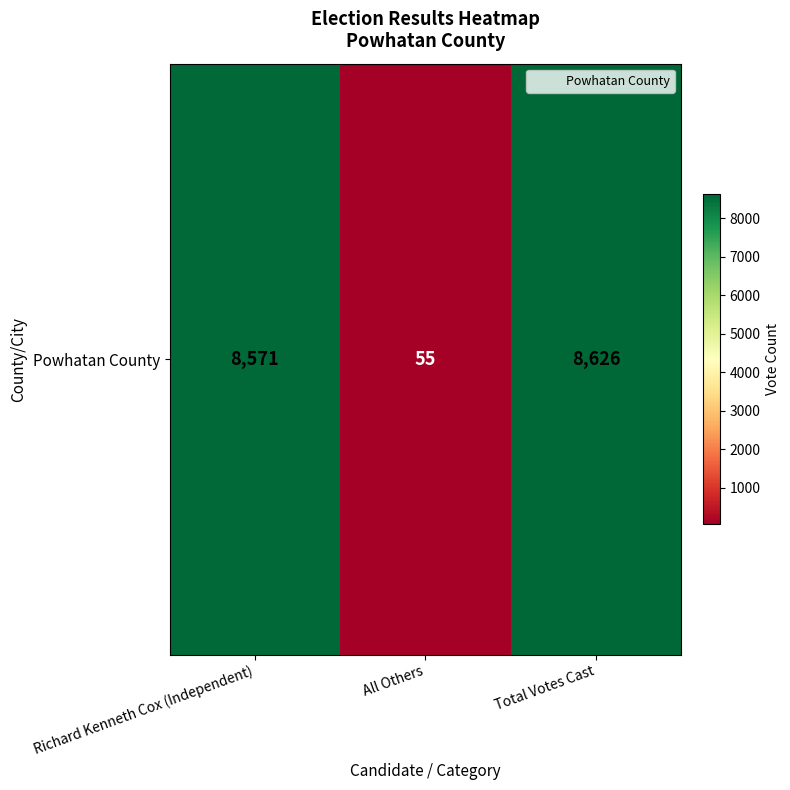

At which label is the value closest to 4340?

Richard Kenneth Cox (Independent)